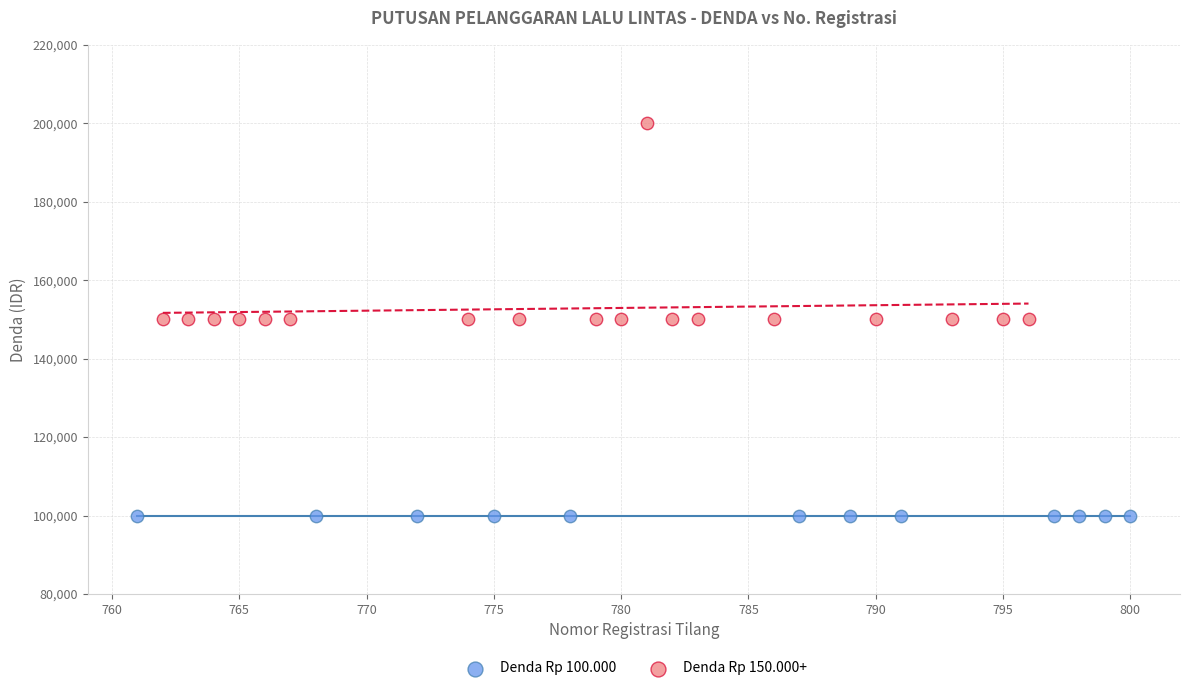

Which series reaches the maximum Y coordinate?

Denda Rp 150.000+